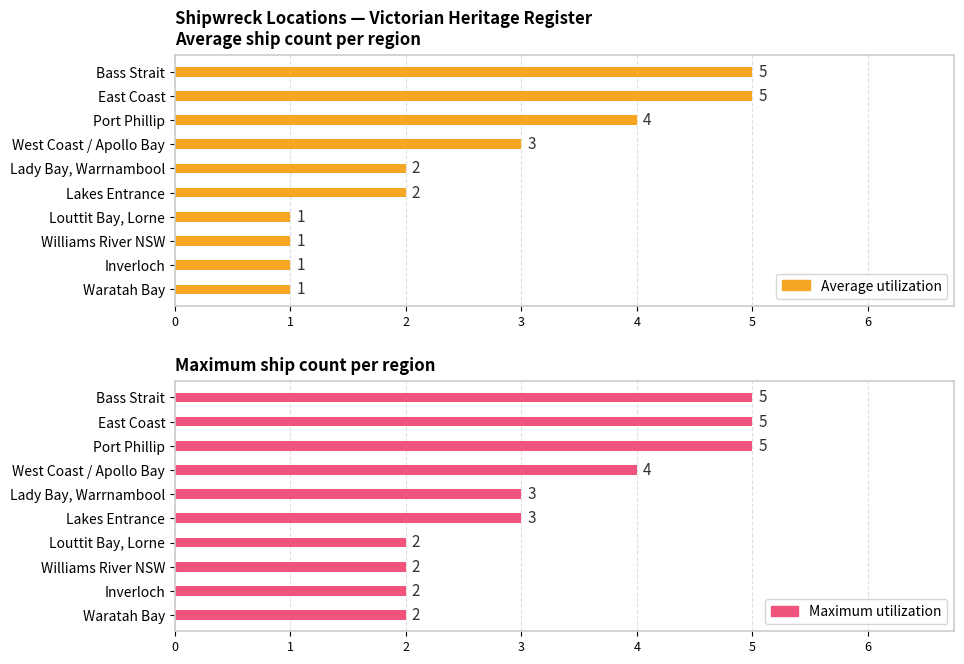

Rank the categories by Maximum utilization value from highest to lowest.

Bass Strait, East Coast, Port Phillip, West Coast / Apollo Bay, Lady Bay, Warrnambool, Lakes Entrance, Louttit Bay, Lorne, Williams River NSW, Inverloch, Waratah Bay